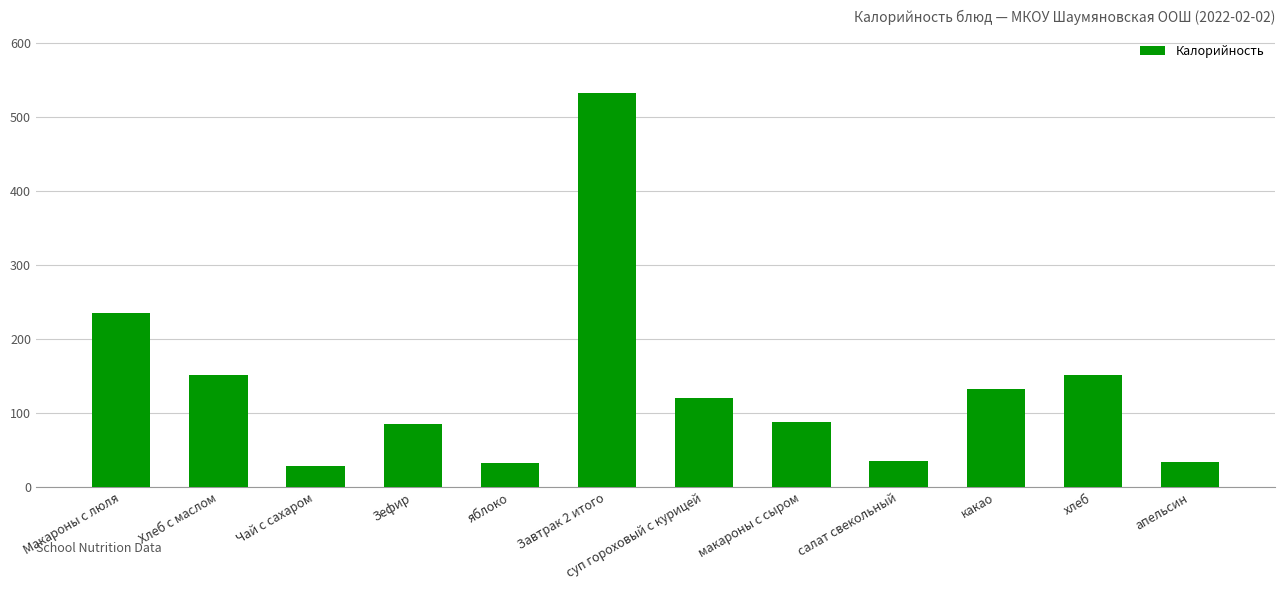

What is the smallest value displayed?

28.0